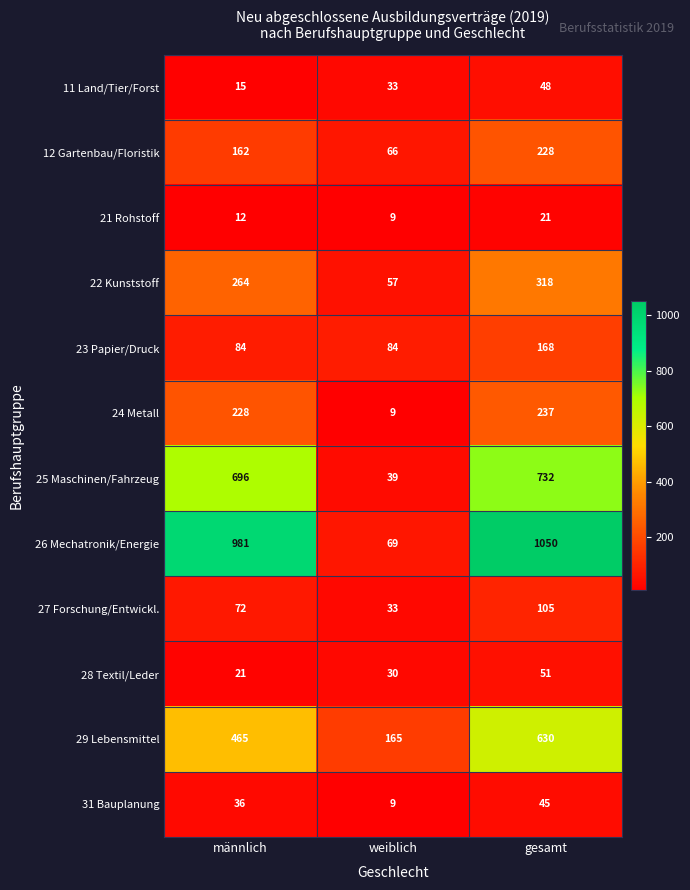

Rank the series by their maximum value, from lowest to highest.

21 Rohstoff, 31 Bauplanung, 11 Land/Tier/Forst, 28 Textil/Leder, 27 Forschung/Entwickl., 23 Papier/Druck, 12 Gartenbau/Floristik, 24 Metall, 22 Kunststoff, 29 Lebensmittel, 25 Maschinen/Fahrzeug, 26 Mechatronik/Energie